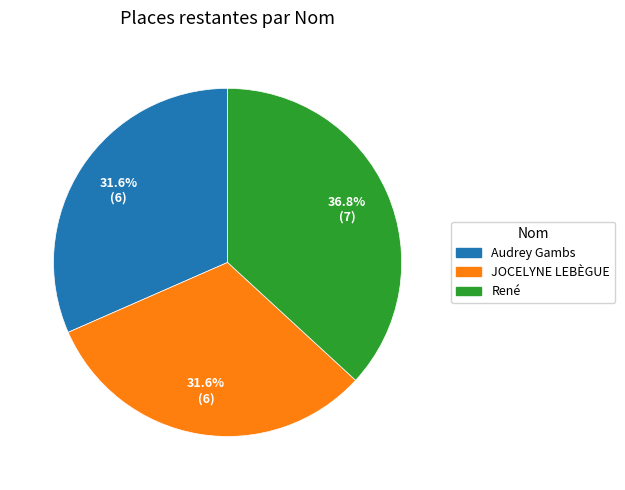

How much of the chart is everything except Audrey Gambs?

68.4%